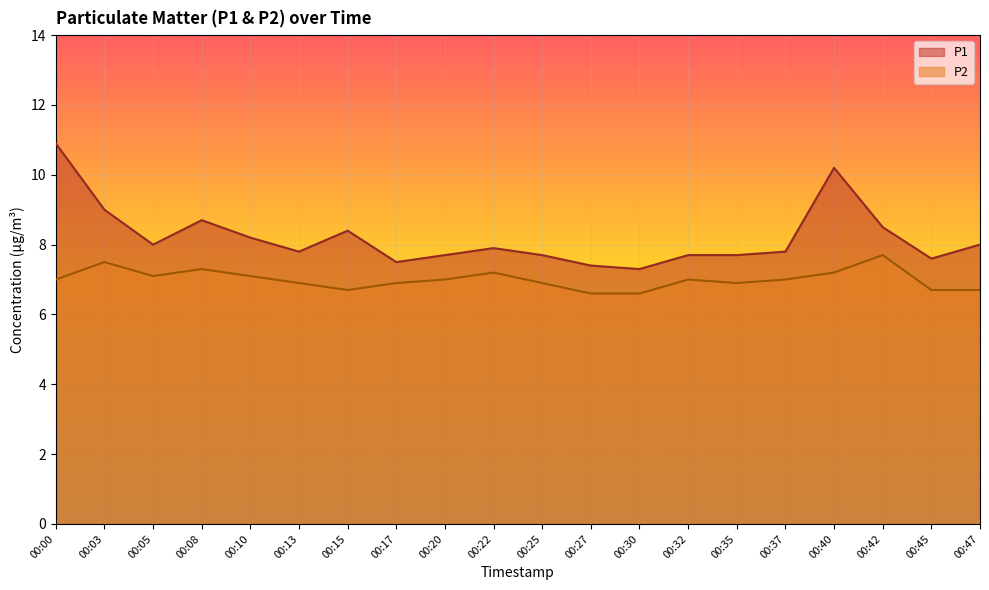

How many distinct data groups are displayed?

2